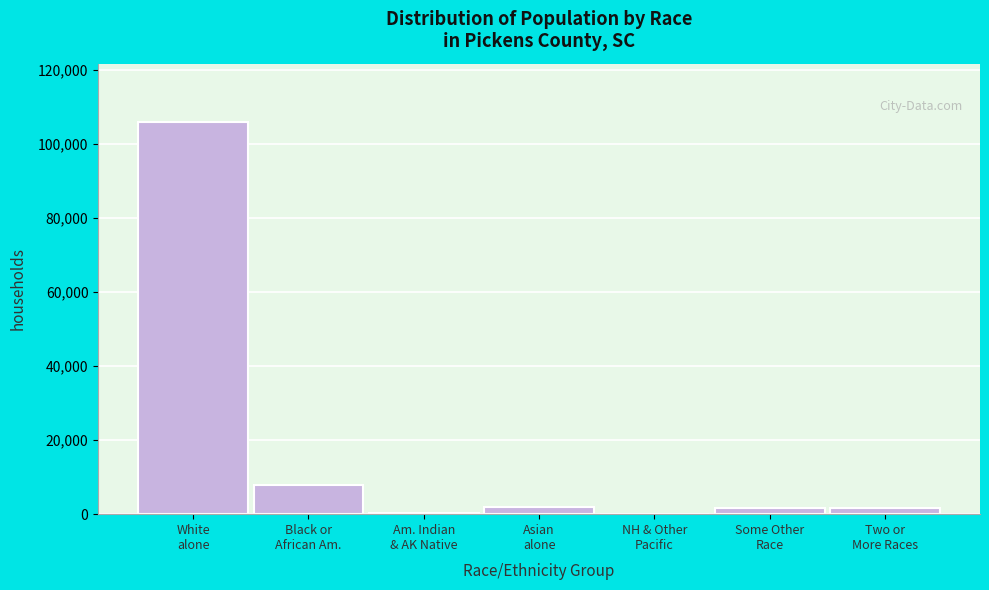

What is the sum of all values?

119224